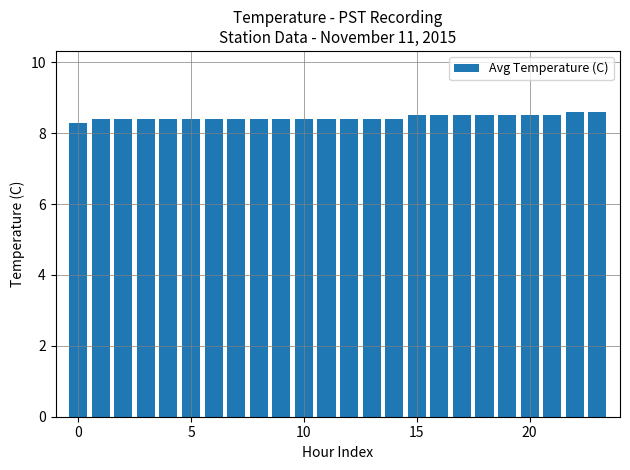

How many values are between 8 and 9?

24